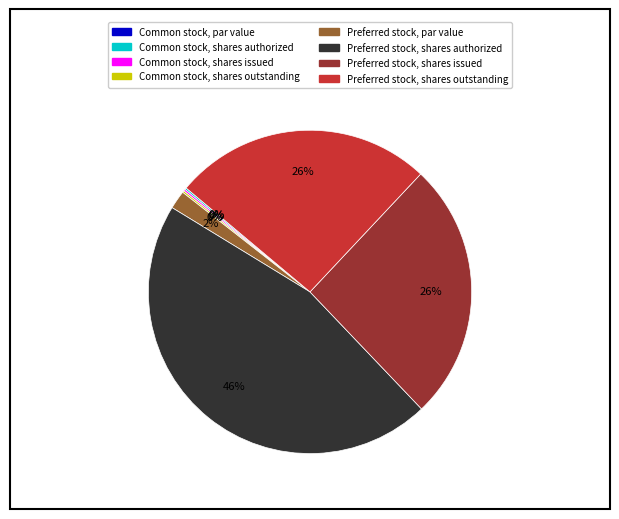

Is it true that Preferred stock, par value is 2% of the pie?

True